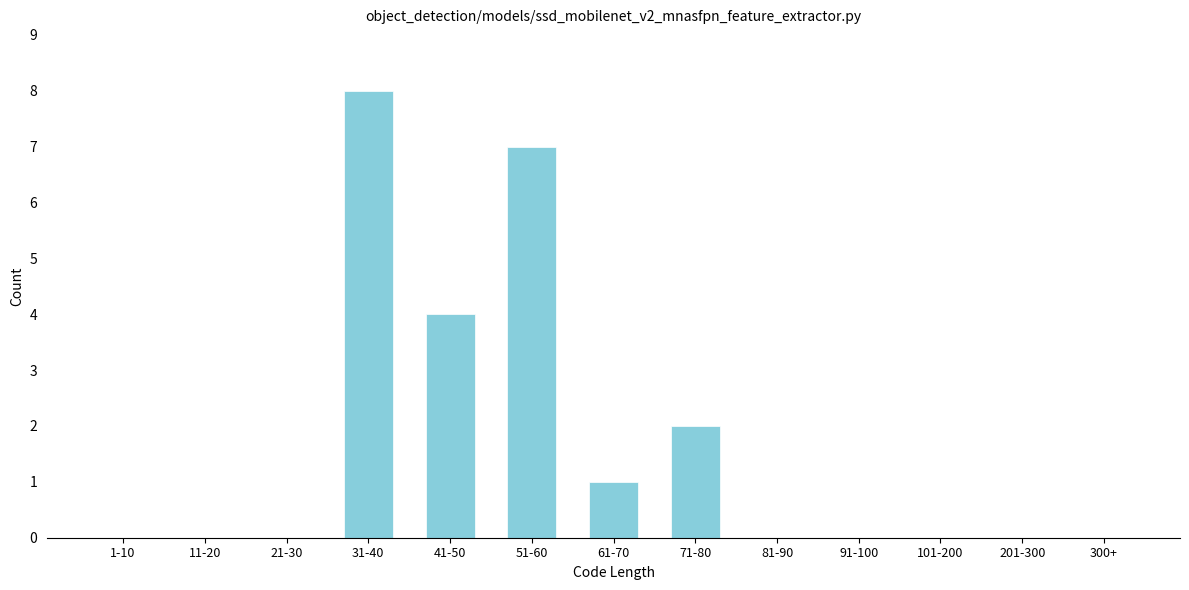

Reading right to left, extract all data points from this chart.

300+=0	201-300=0	101-200=0	91-100=0	81-90=0	71-80=2	61-70=1	51-60=7	41-50=4	31-40=8	21-30=0	11-20=0	1-10=0